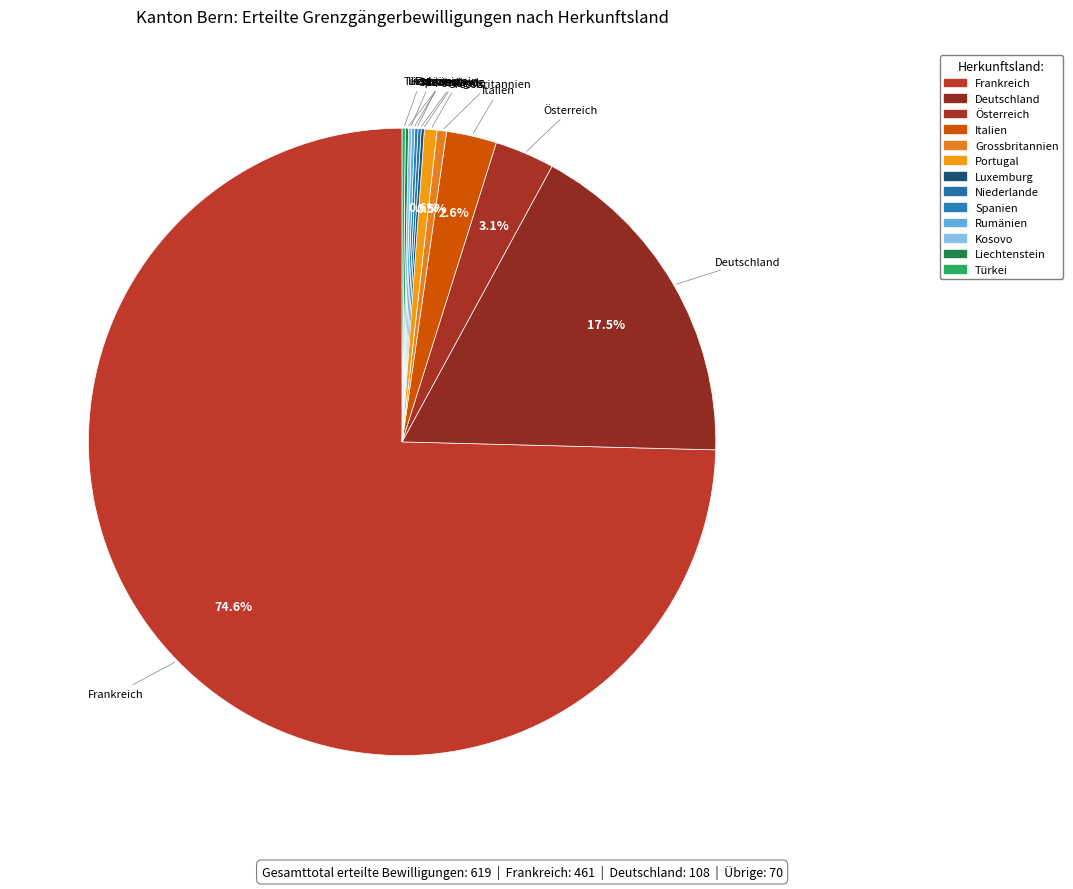

Count the number of slices in the pie.

13